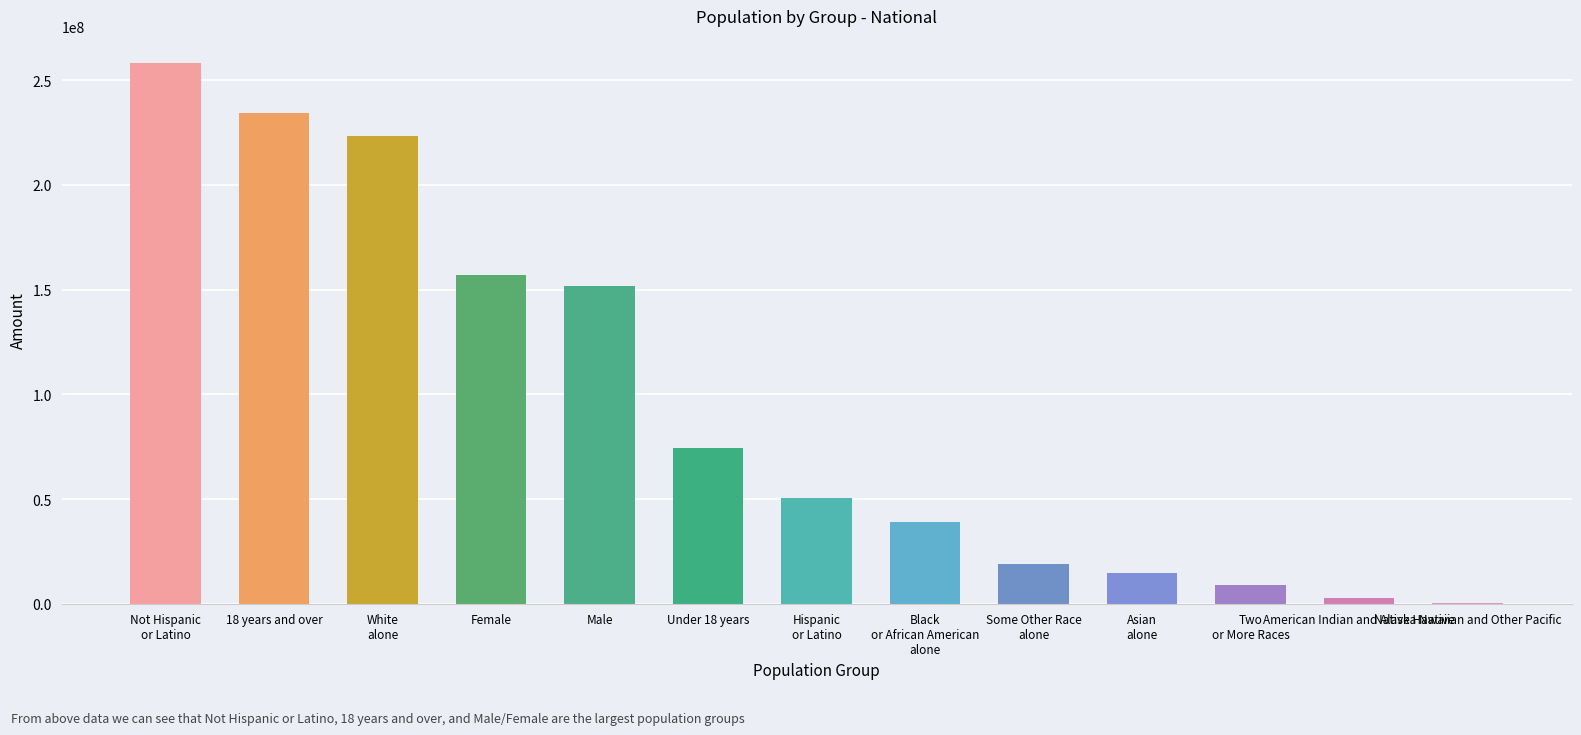

At which label is the value closest to 129403978?

Male